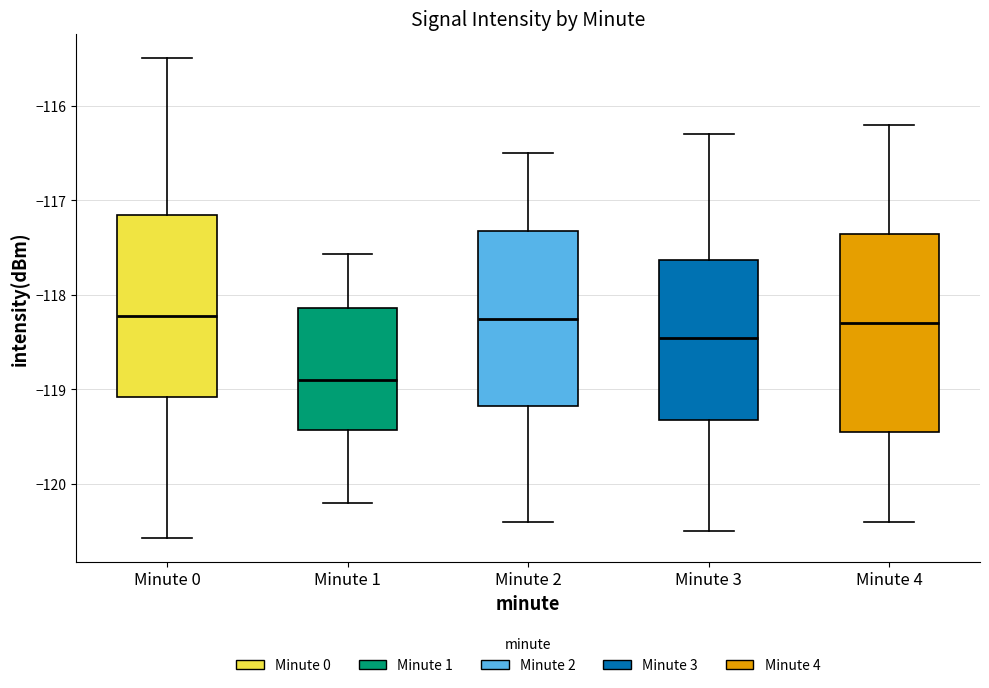

Where does the lower whisker of the box for Minute 4 end on the y-axis? The values are not printed on the chart, so give them approximately, as read against the axis.

-120.4